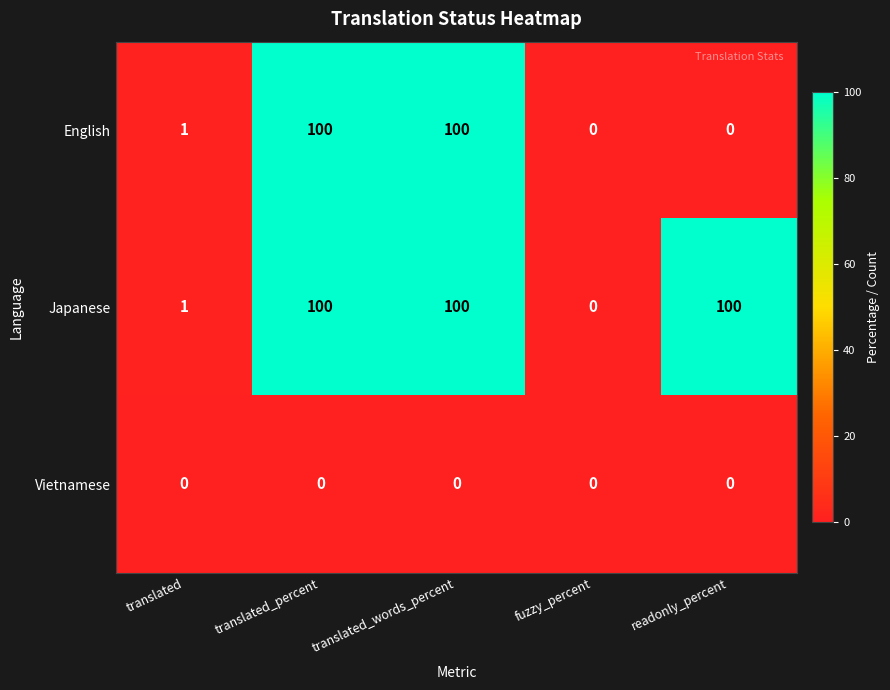

Reading right to left, what are all the values shown in this chart?

English: readonly_percent=0	fuzzy_percent=0	translated_words_percent=100	translated_percent=100	translated=1
Japanese: readonly_percent=100	fuzzy_percent=0	translated_words_percent=100	translated_percent=100	translated=1
Vietnamese: readonly_percent=0	fuzzy_percent=0	translated_words_percent=0	translated_percent=0	translated=0